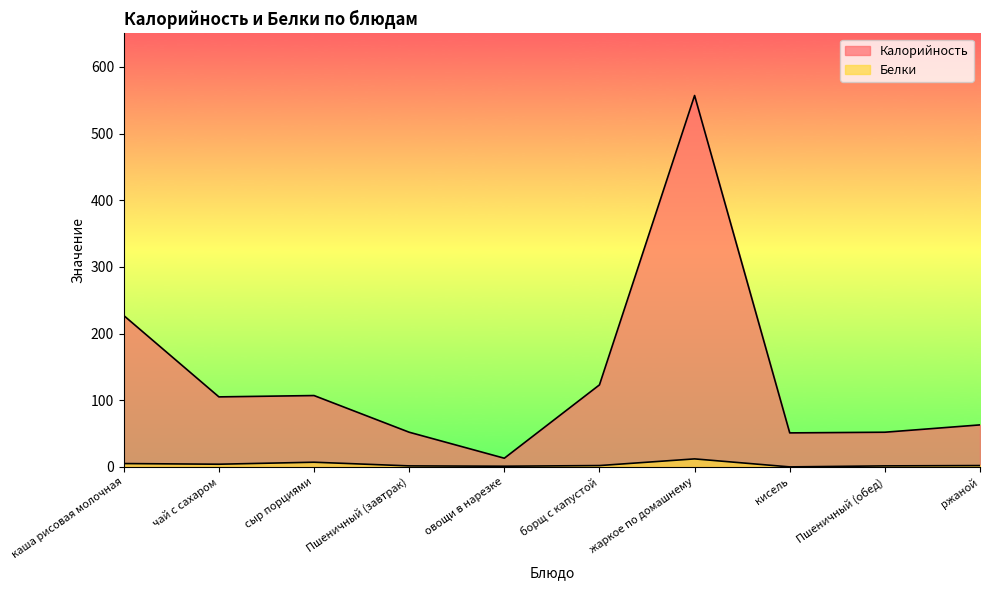

Where is the first local maximum for Калорийность?

сыр порциями